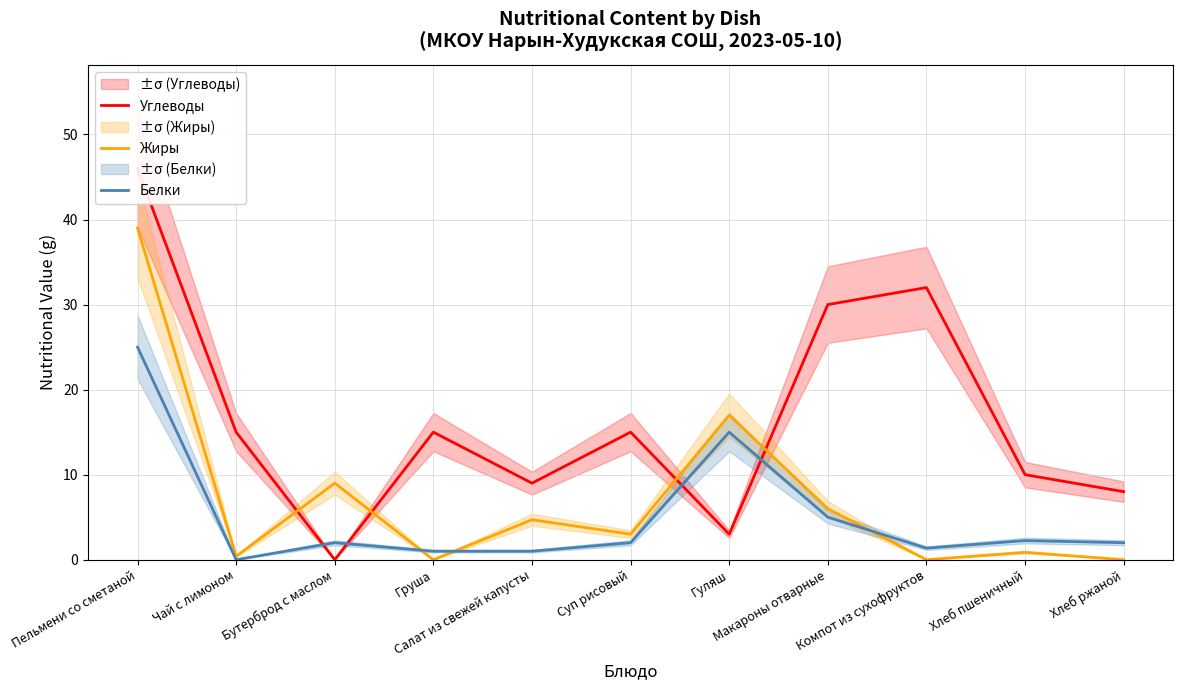

What is the sum of the Белки values at Пельмени со сметаной and Бутерброд с маслом?

27.0